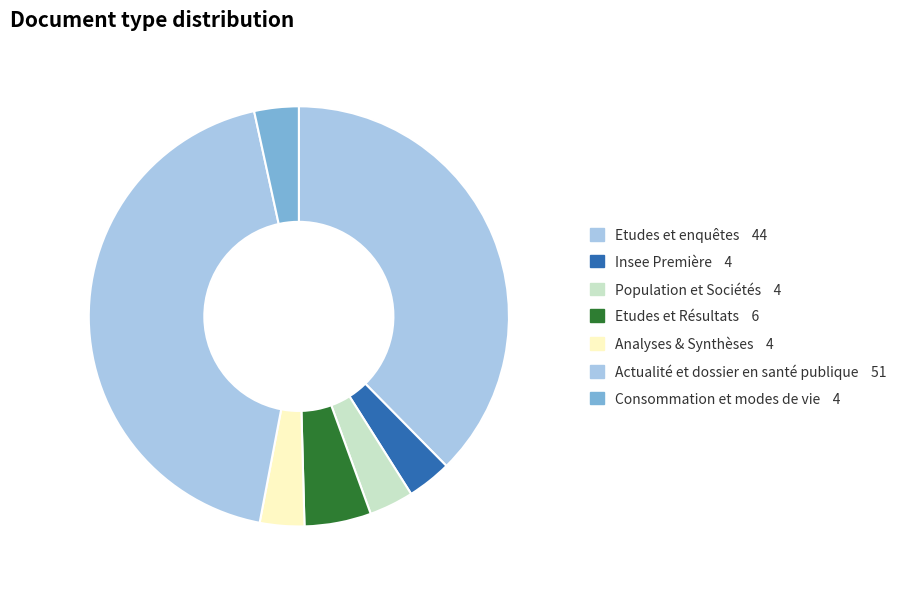

What portion of the pie excludes Insee Première?

96.6%